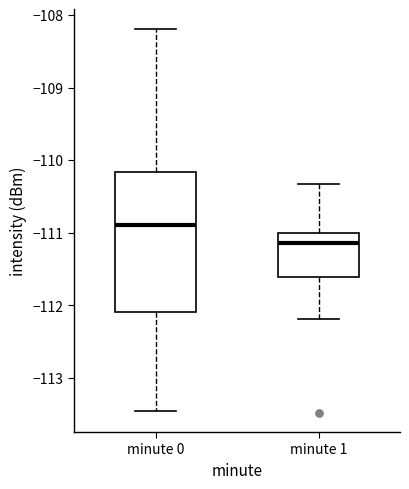

Reading left to right, read every box against the y-axis: the position of its median line, the range the box covers, and the ends of its whiskers. The values are not printed on the chart, so give them approximately, as read against the axis.

minute 0: median -110.9, box -112.1 to -110.2, whiskers -113.5 to -108.2
minute 1: median -111.1, box -111.6 to -111.0, whiskers -112.2 to -110.3